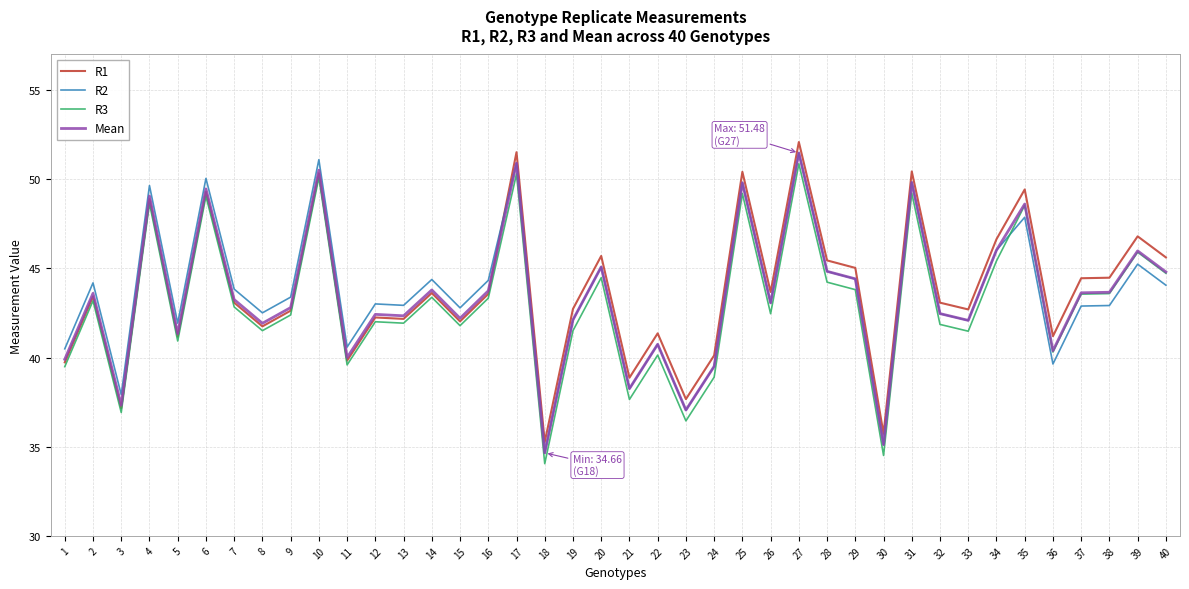

What is the average value of the R3 series?

43.0